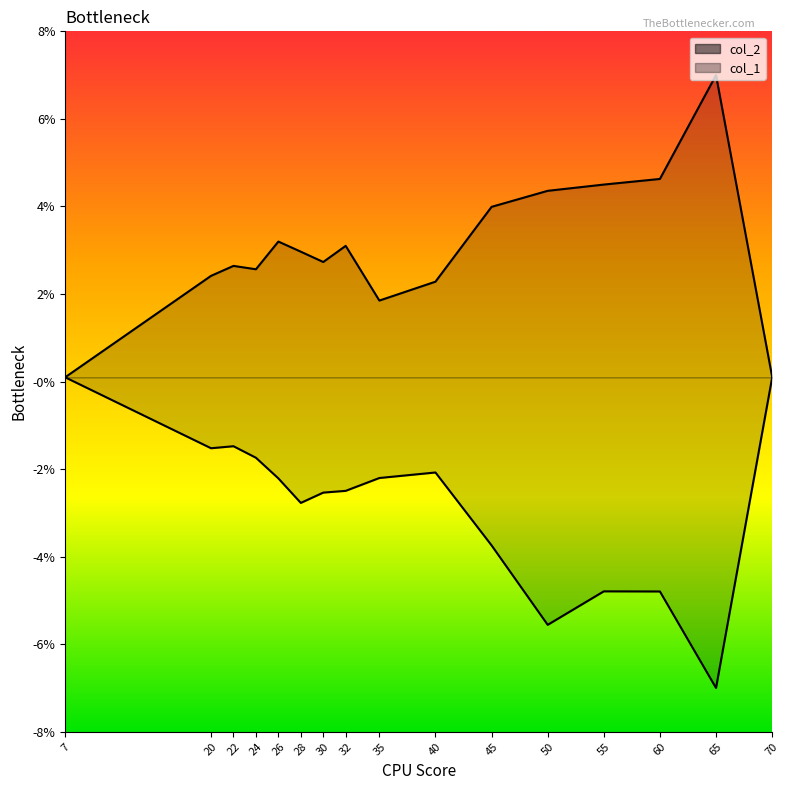

How many interior local peaks does the col_1_line series have?

3